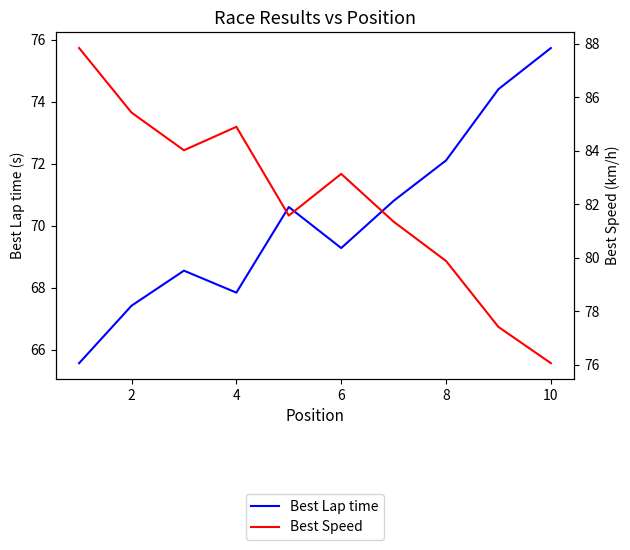

Between 8 and 8, which is larger?

8